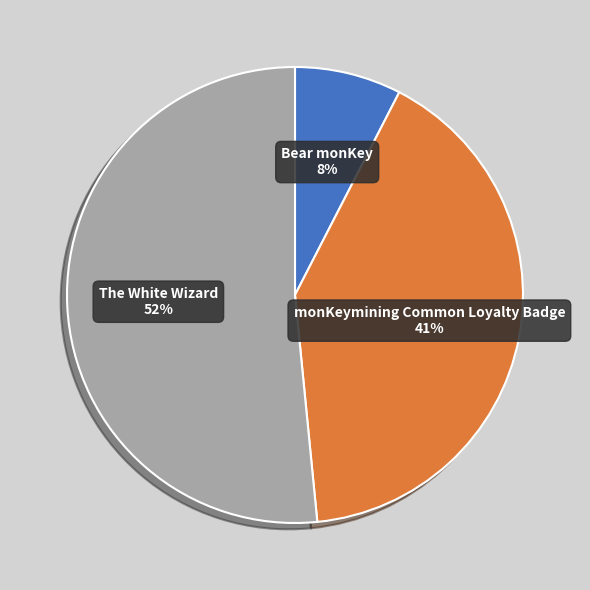

To the nearest percent, what is the difference between the largest and smallest slice percentages?

44%